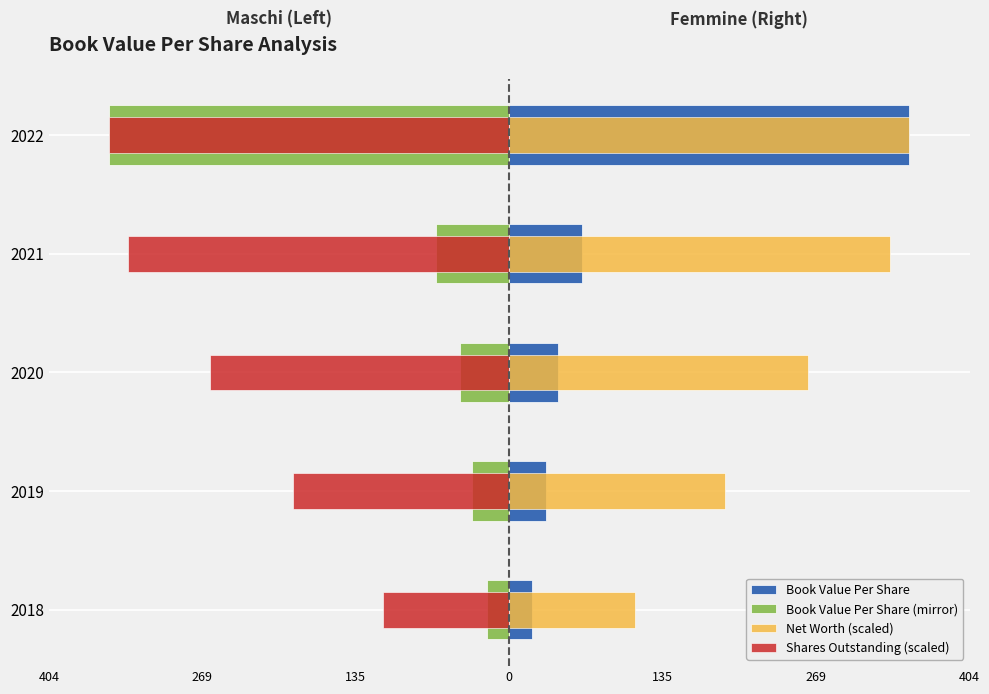

How many bars are there in total?

20